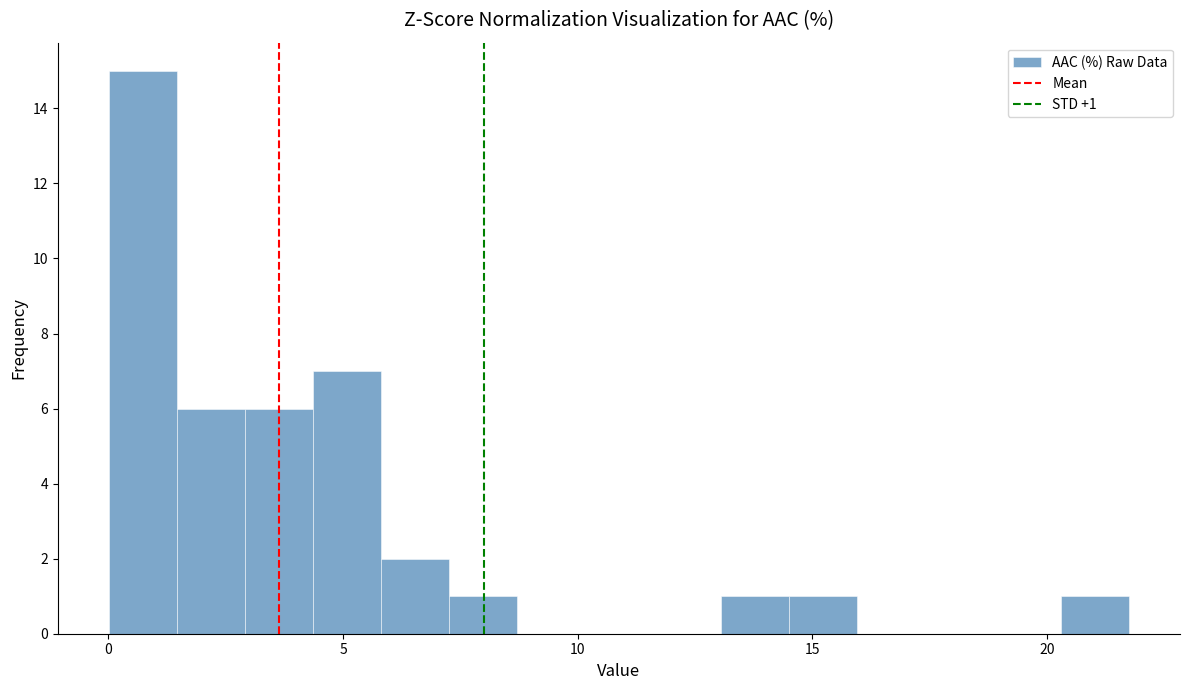

Around what value on the x-axis is the tallest bar? Give the approximate position of its centre, as read against the axis.

0.5